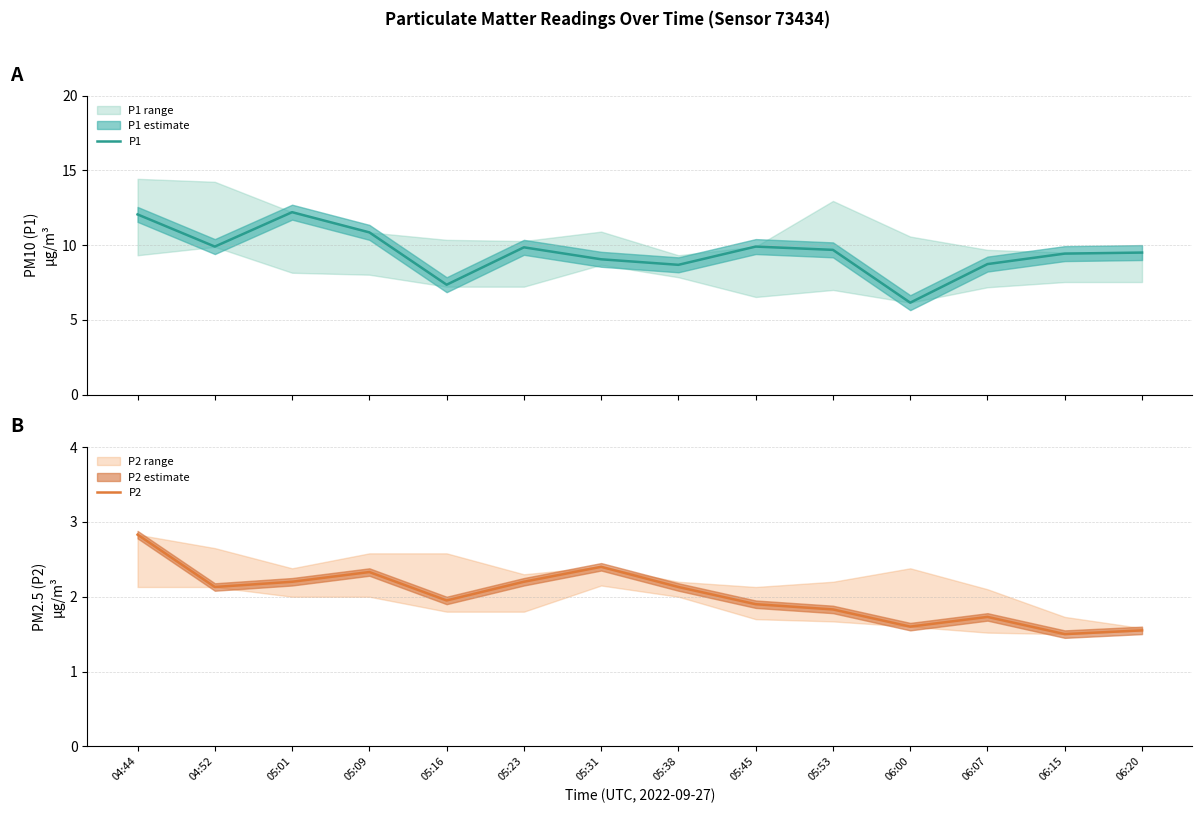

What is the average value of the P1 series?

9.5